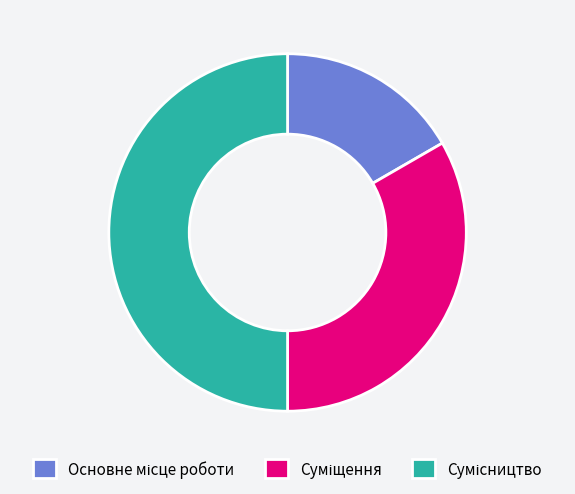

Count the number of slices in the pie.

3